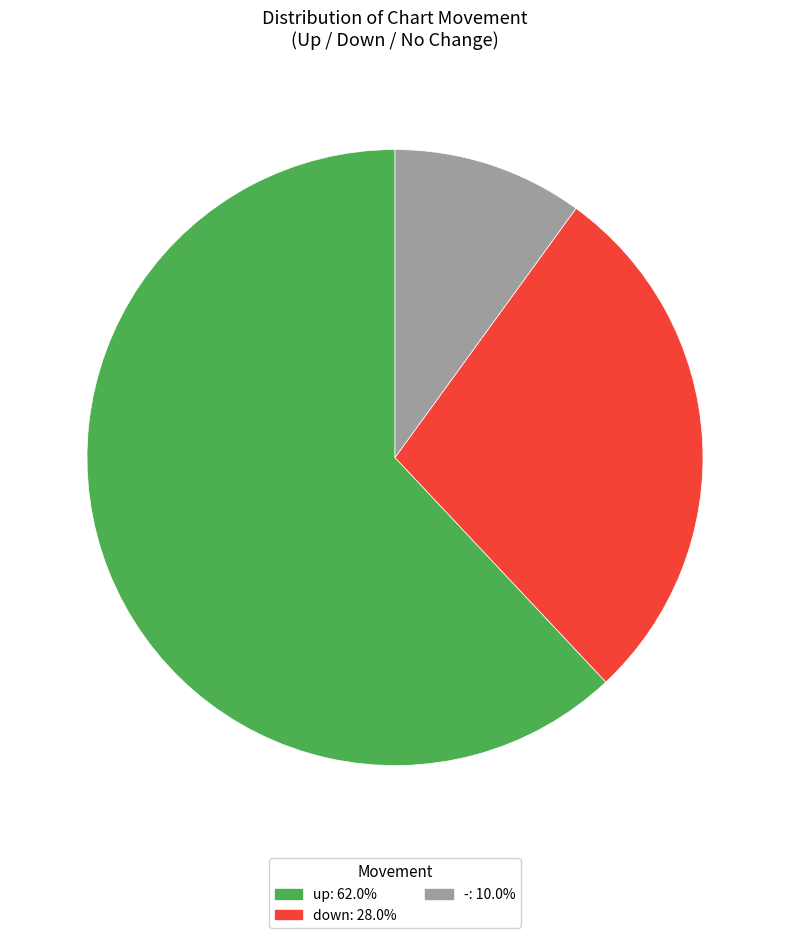

The down slice represents 33% of the pie. True or false?

False